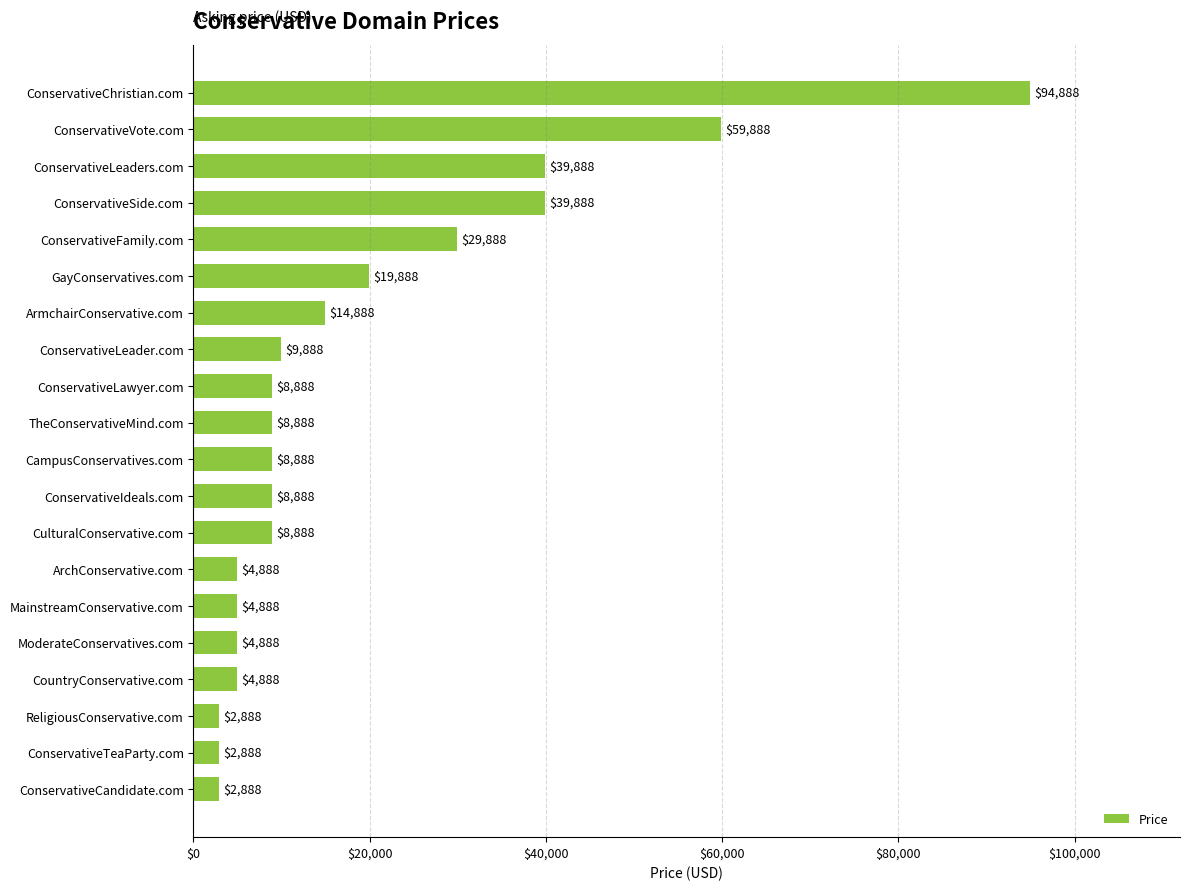

What is the smallest value displayed?

2888